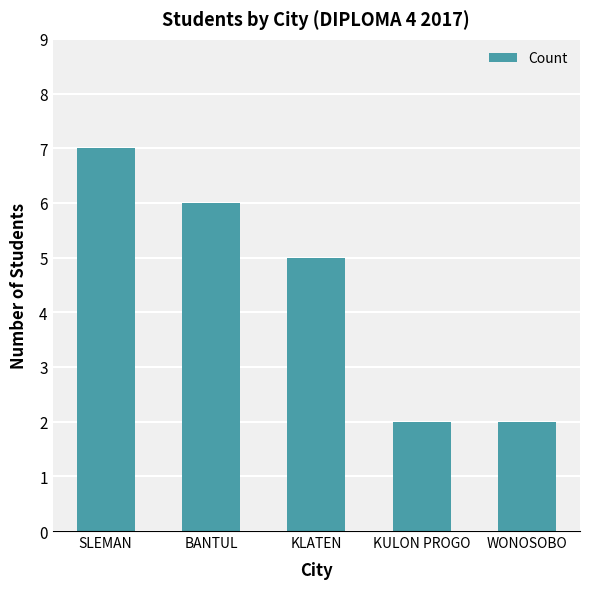

What is the ratio of the value at SLEMAN to the value at KLATEN?

1.4